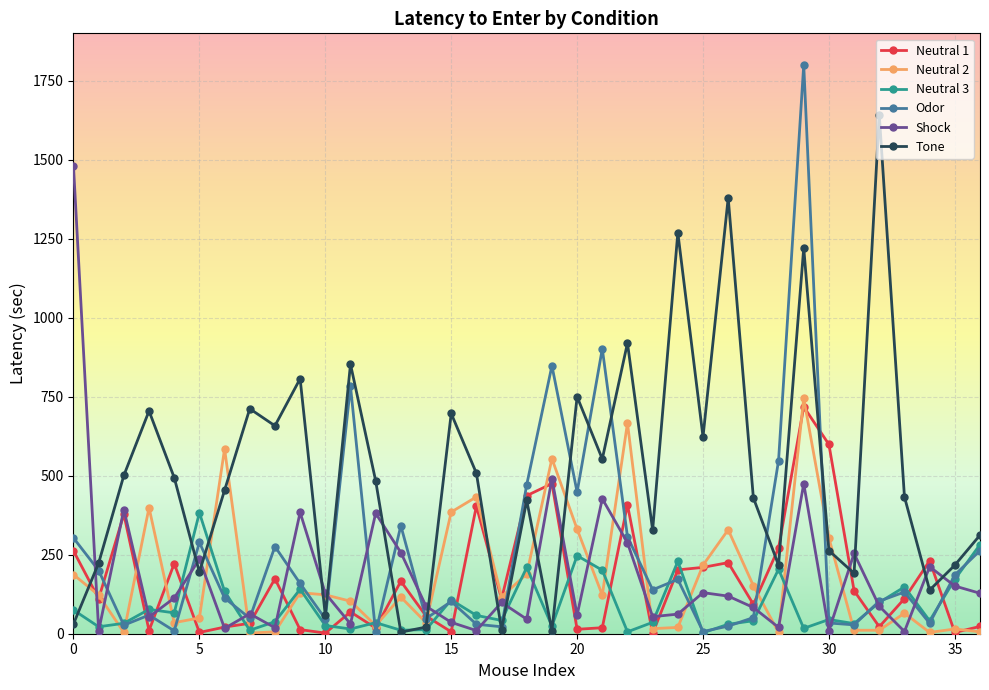

True or false: Odor has more than 0 points higher than both neighbors.

True